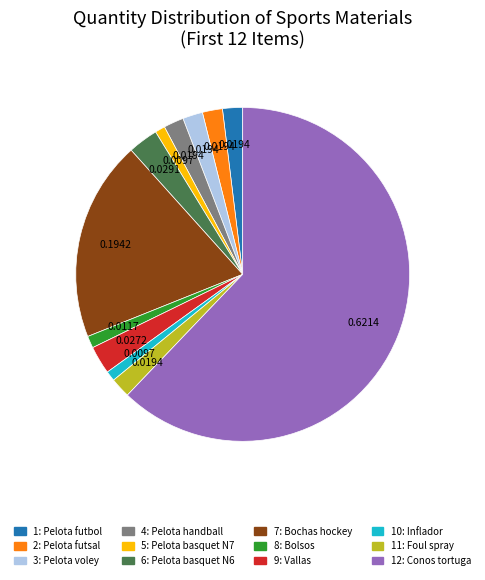

Does any single category account for the majority?

Yes